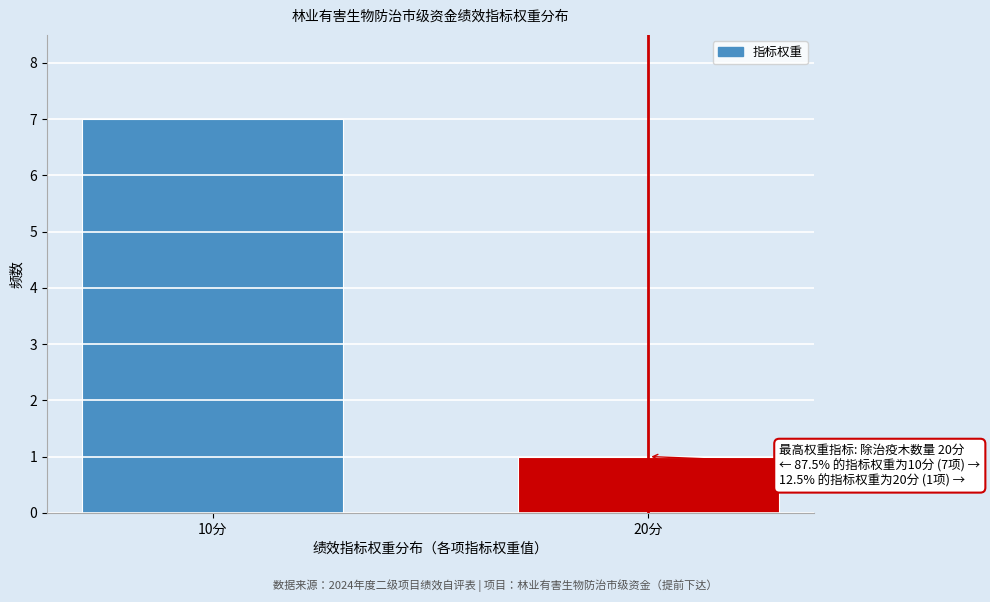

Reading left to right, transcribe all the data shown in this chart.

7	1